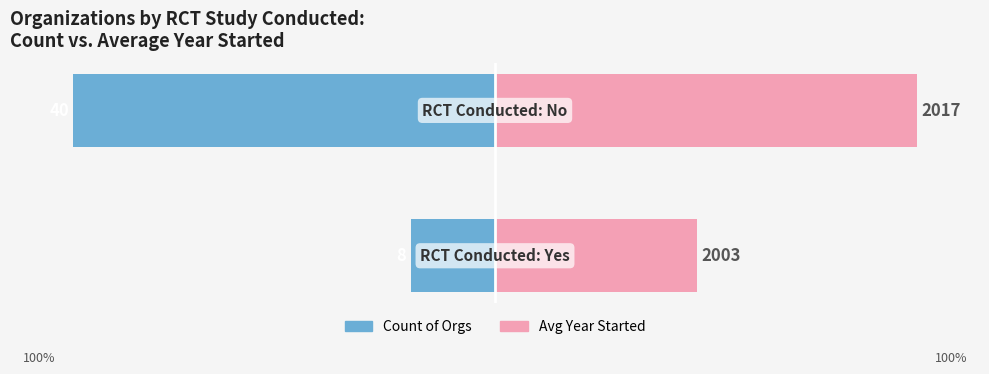

Which series has the widest spread of values?

Count of Orgs